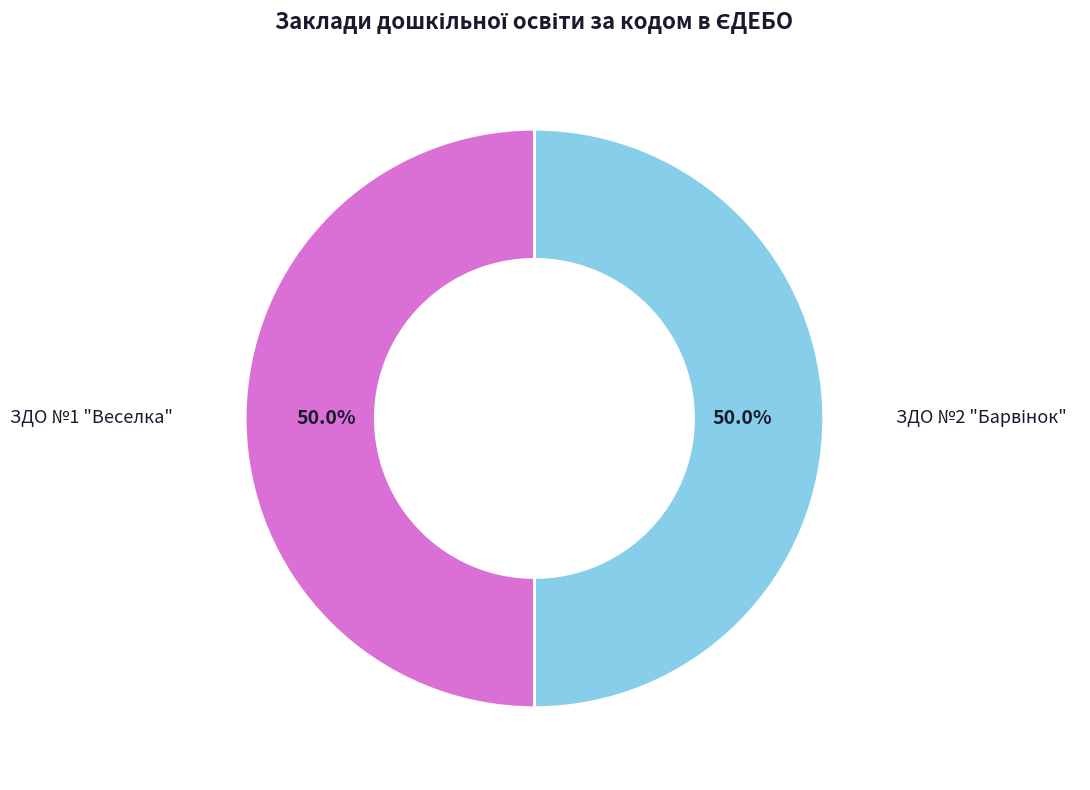

Which has a higher value, ЗДО №1 "Веселка" or ЗДО №2 "Барвінок"?

ЗДО №2 "Барвінок"